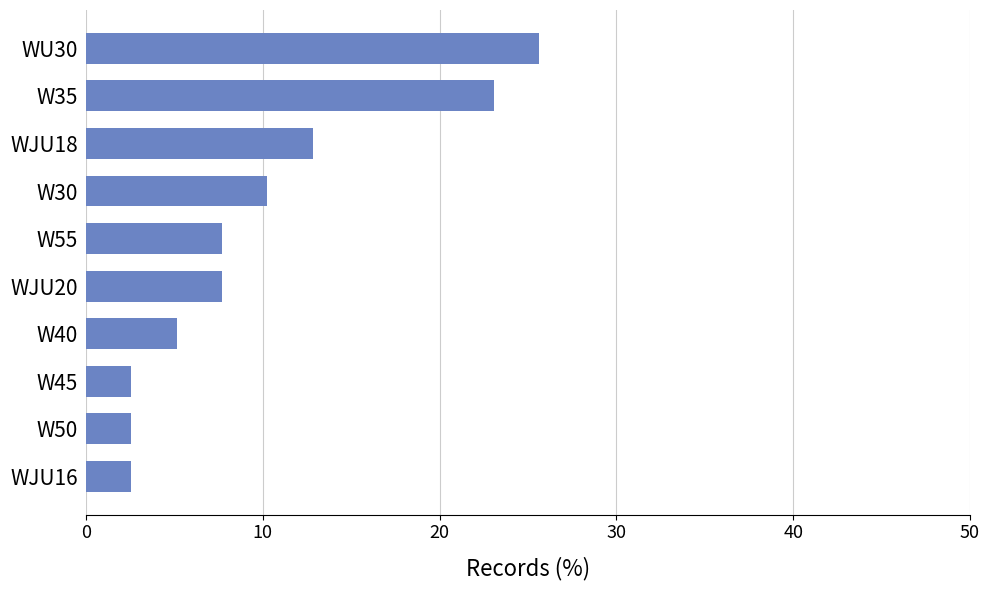

Where is the data nearest to the value 14?

WJU18